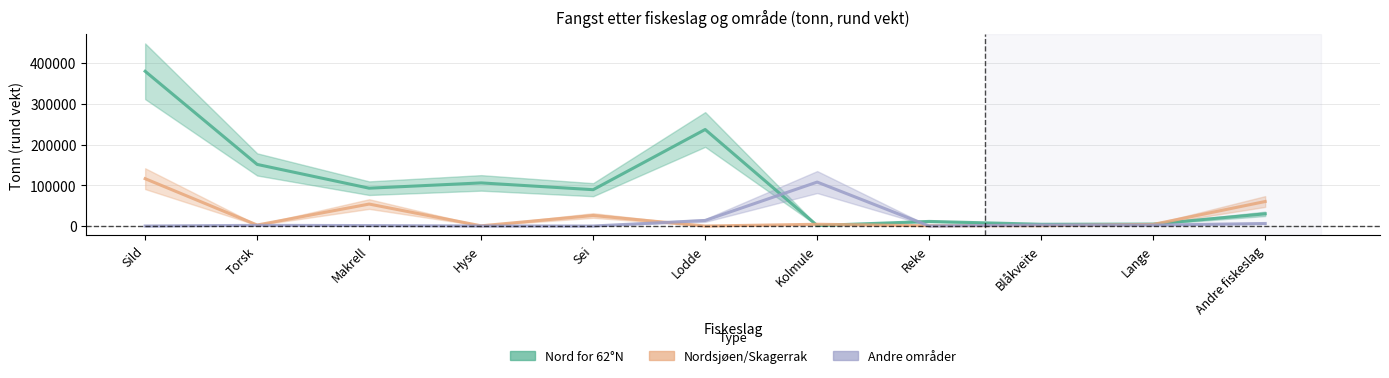

What is the difference between the Andre områder values at Makrell and Sild?

1101